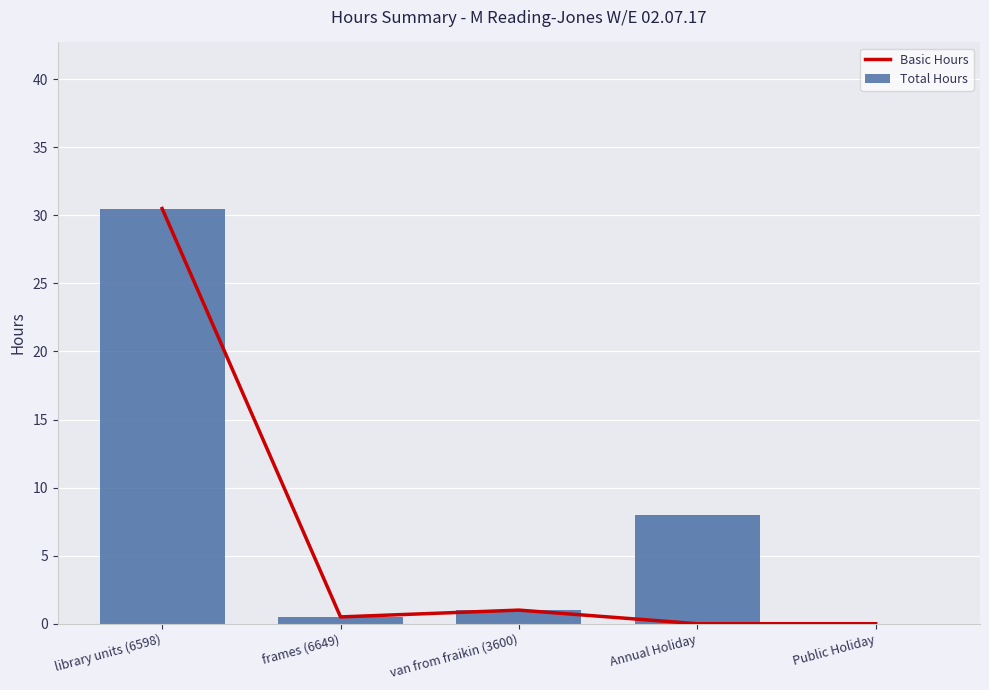

How many values in the Total Hours series exceed 1?

2